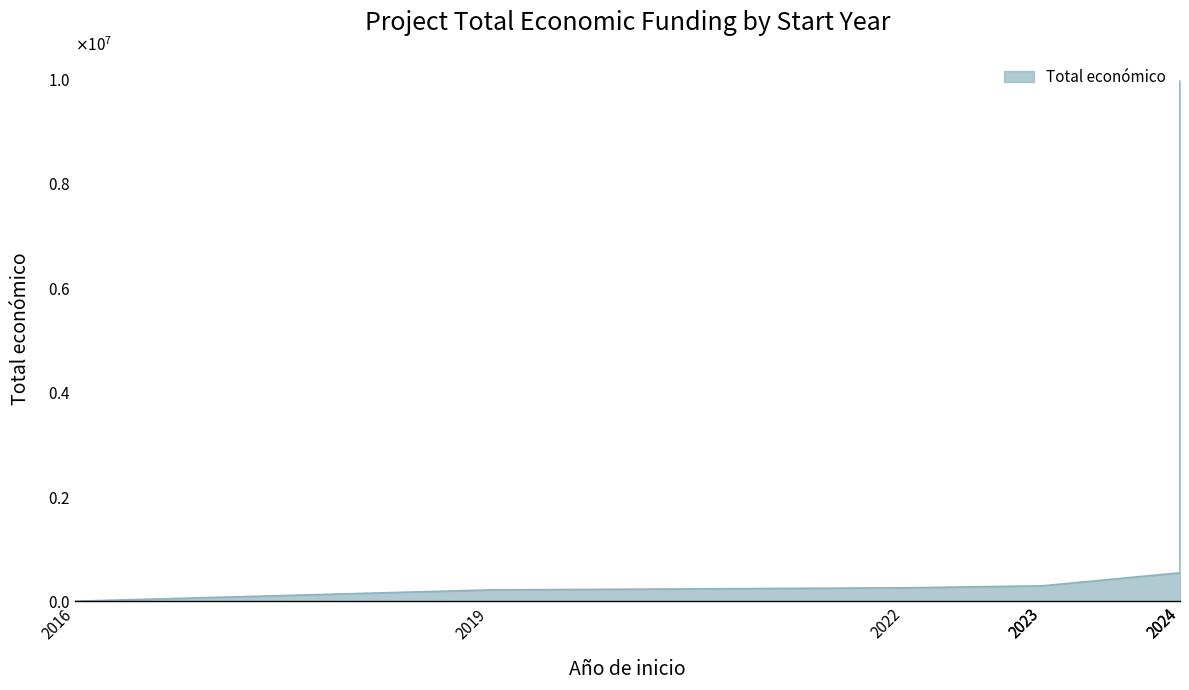

What is the greatest value displayed?

9970772